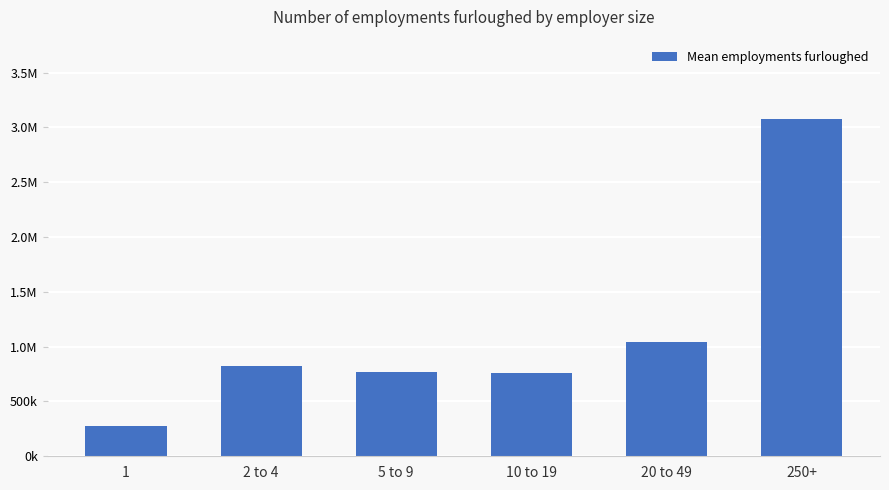

What is the difference between the values at 5 to 9 and 2 to 4?

59077.1